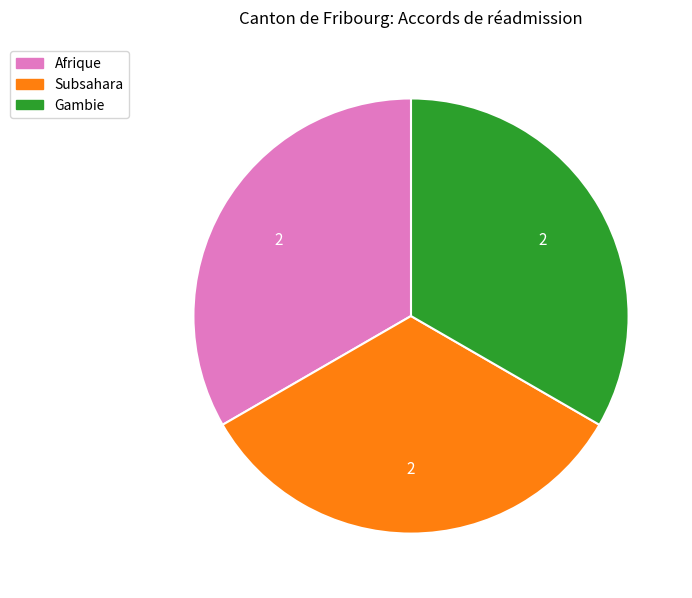

Does any single category account for the majority?

No